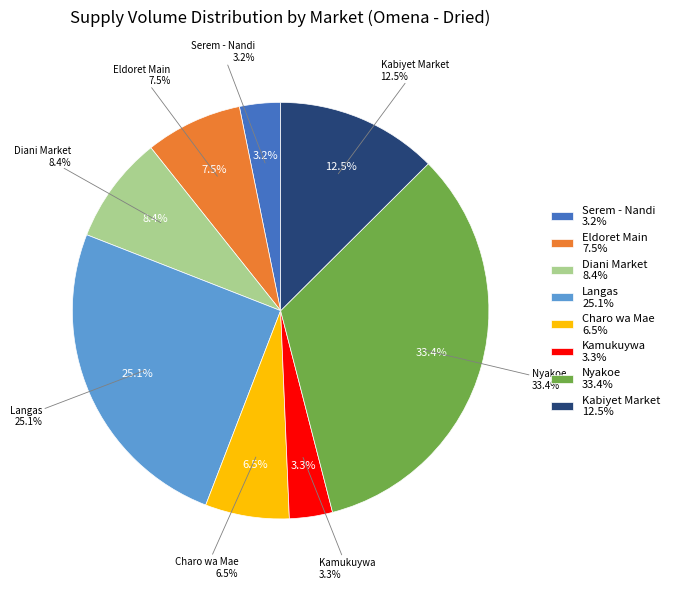

Rank the categories by value from lowest to highest.

Serem - Nandi, Kamukuywa, Charo wa Mae, Eldoret Main, Diani Market, Kabiyet Market, Langas, Nyakoe